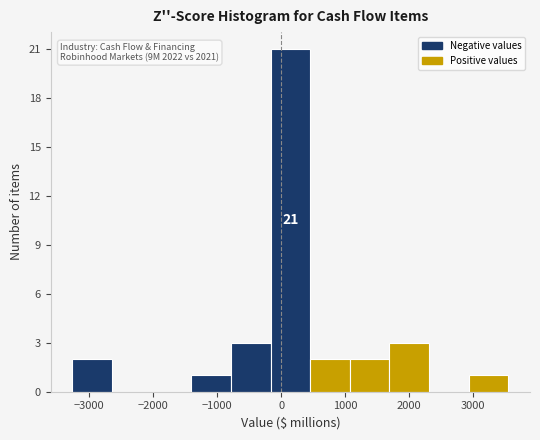

Over which range of the x-axis is the bar tallest?

-200 to 500